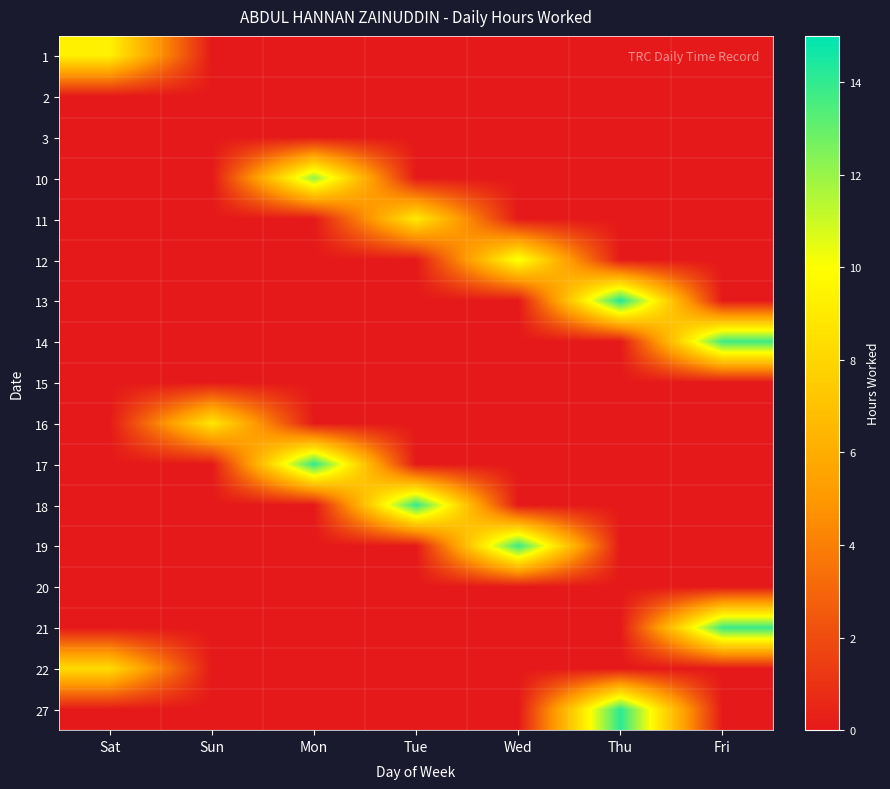

Reading left to right, transcribe all the data shown in this chart.

1: Sat=9.4	Sun=0.0	Mon=0.0	Tue=0.0	Wed=0.0	Thu=0.0	Fri=0.0
2: Sat=0.0	Sun=0.0	Mon=0.0	Tue=0.0	Wed=0.0	Thu=0.0	Fri=0.0
3: Sat=0.0	Sun=0.0	Mon=0.0	Tue=0.0	Wed=0.0	Thu=0.0	Fri=0.0
10: Sat=0.0	Sun=0.0	Mon=12.1	Tue=0.0	Wed=0.0	Thu=0.0	Fri=0.0
11: Sat=0.0	Sun=0.0	Mon=0.0	Tue=9.0	Wed=0.0	Thu=0.0	Fri=0.0
12: Sat=0.0	Sun=0.0	Mon=0.0	Tue=0.0	Wed=10.3	Thu=0.0	Fri=0.0
13: Sat=0.0	Sun=0.0	Mon=0.0	Tue=0.0	Wed=0.0	Thu=14.4	Fri=0.0
14: Sat=0.0	Sun=0.0	Mon=0.0	Tue=0.0	Wed=0.0	Thu=0.0	Fri=13.8
15: Sat=0.0	Sun=0.0	Mon=0.0	Tue=0.0	Wed=0.0	Thu=0.0	Fri=0.0
16: Sat=0.0	Sun=8.9	Mon=0.0	Tue=0.0	Wed=0.0	Thu=0.0	Fri=0.0
17: Sat=0.0	Sun=0.0	Mon=14.1	Tue=0.0	Wed=0.0	Thu=0.0	Fri=0.0
18: Sat=0.0	Sun=0.0	Mon=0.0	Tue=14.0	Wed=0.0	Thu=0.0	Fri=0.0
19: Sat=0.0	Sun=0.0	Mon=0.0	Tue=0.0	Wed=13.9	Thu=0.0	Fri=0.0
20: Sat=0.0	Sun=0.0	Mon=0.0	Tue=0.0	Wed=0.0	Thu=0.0	Fri=0.0
21: Sat=0.0	Sun=0.0	Mon=0.0	Tue=0.0	Wed=0.0	Thu=0.0	Fri=13.8
22: Sat=8.3	Sun=0.0	Mon=0.0	Tue=0.0	Wed=0.0	Thu=0.0	Fri=0.0
27: Sat=0.0	Sun=0.0	Mon=0.0	Tue=0.0	Wed=0.0	Thu=14.1	Fri=0.0